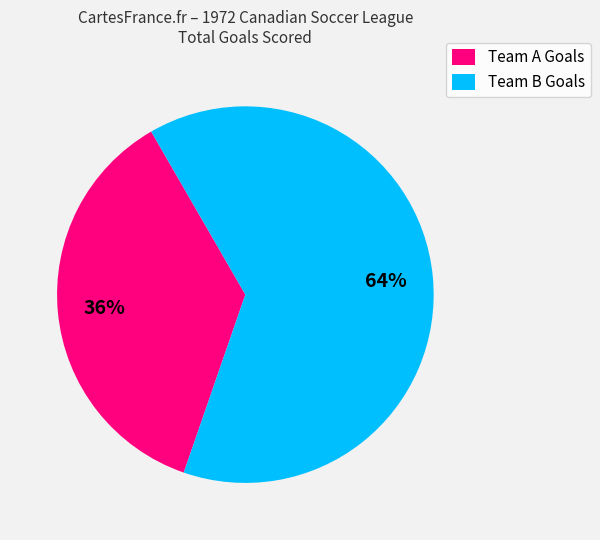

How many segments does this pie chart have?

2